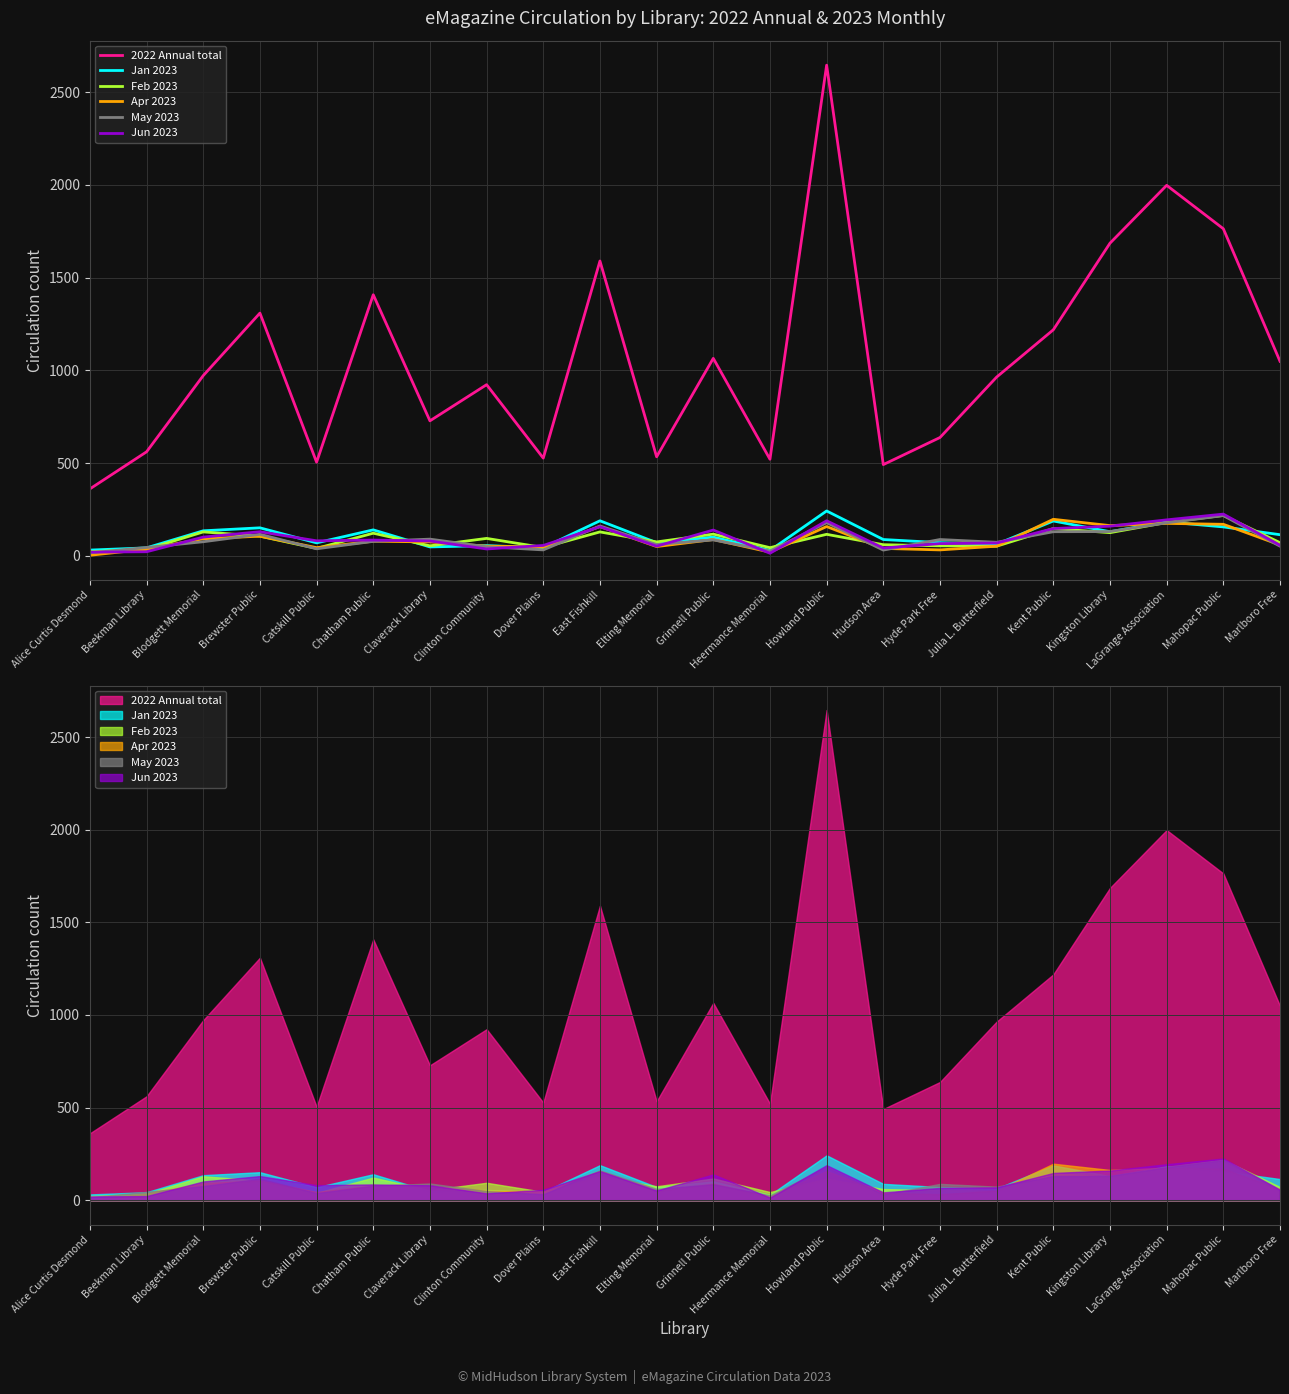

What are all the series names shown in the legend?

2022 Annual total, Jan 2023, Feb 2023, Apr 2023, May 2023, Jun 2023